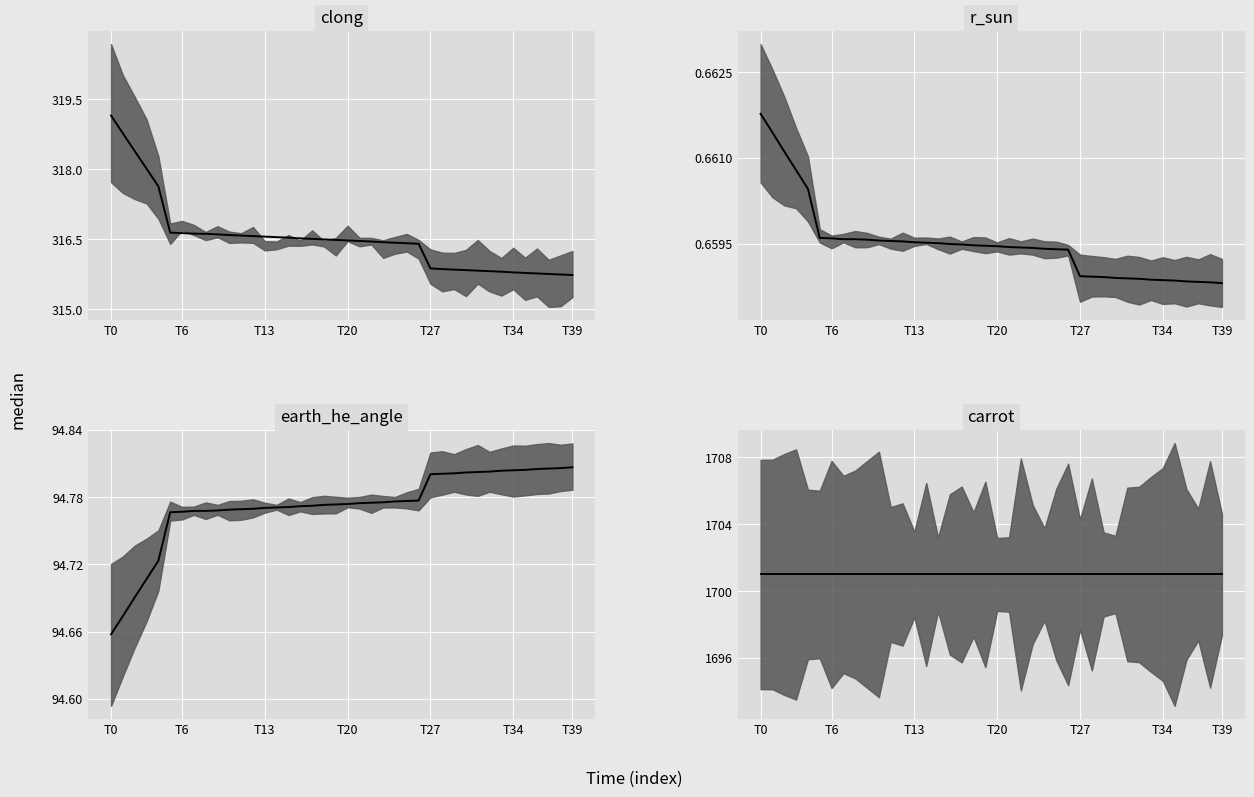

Which series changed the most between T0 and T13?

clong_median